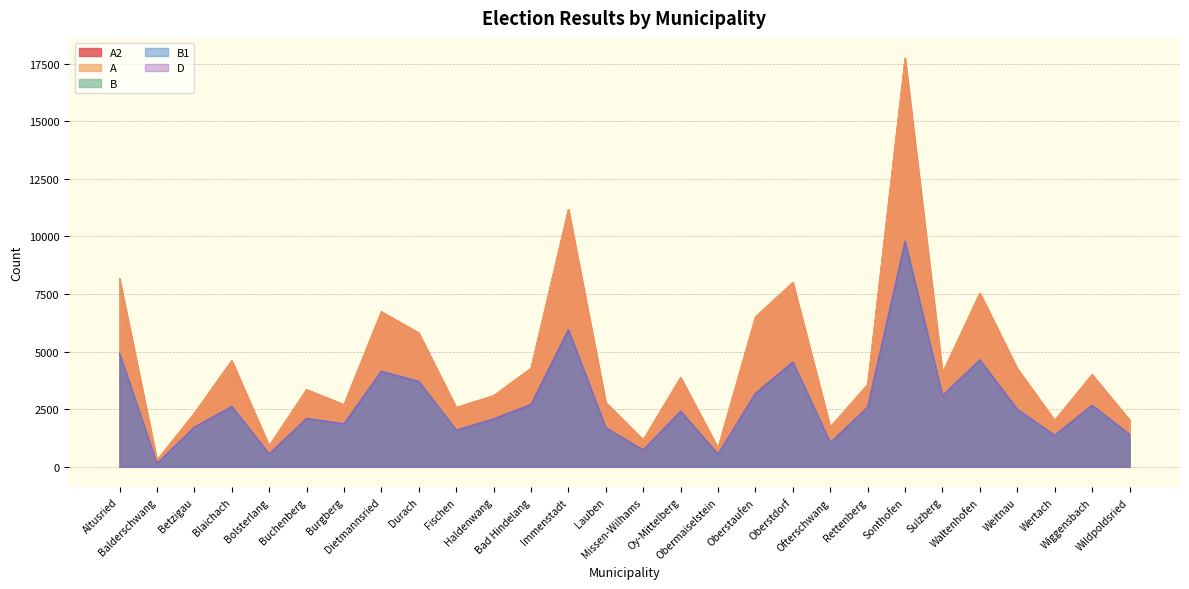

At which category does B reach its first local peak?

Blaichach